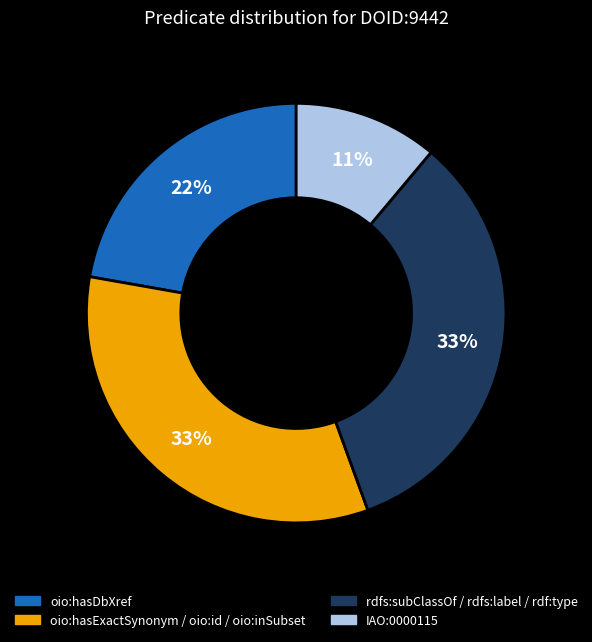

To the nearest percent, what is the difference between the largest and smallest slice percentages?

22%